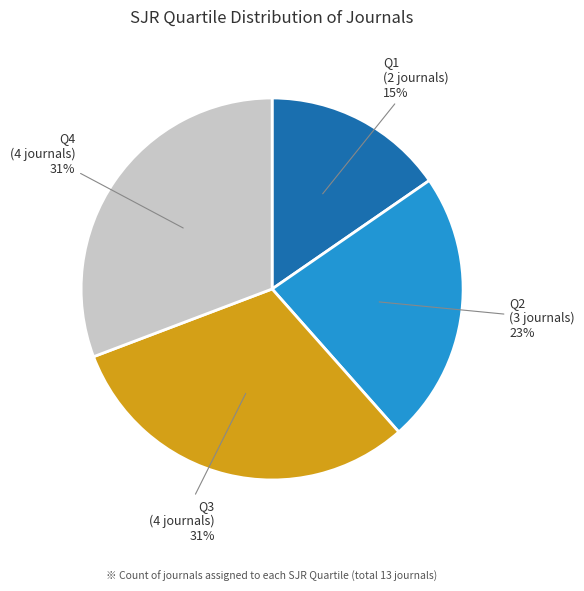

The Q3 (4 journals) slice represents 31% of the pie. True or false?

True